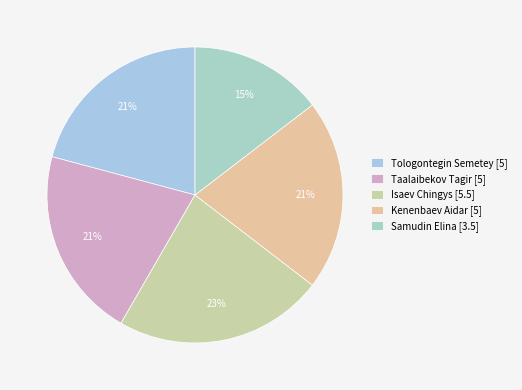

Is Samudin Elina [3.5] the majority of the pie?

No